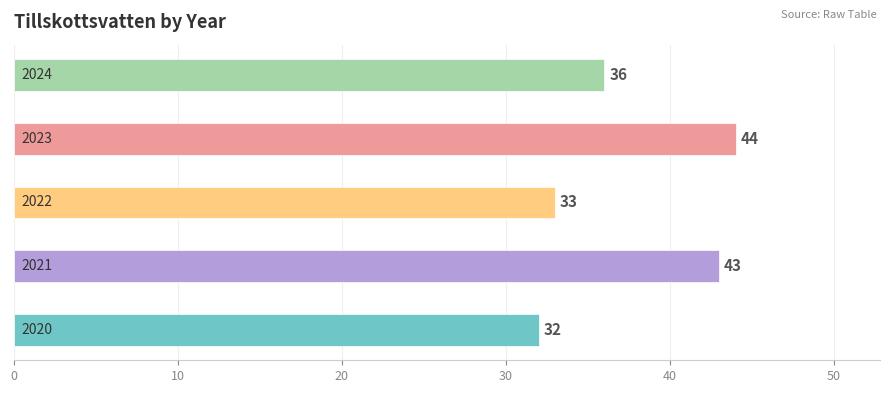

What is the greatest value displayed?

44